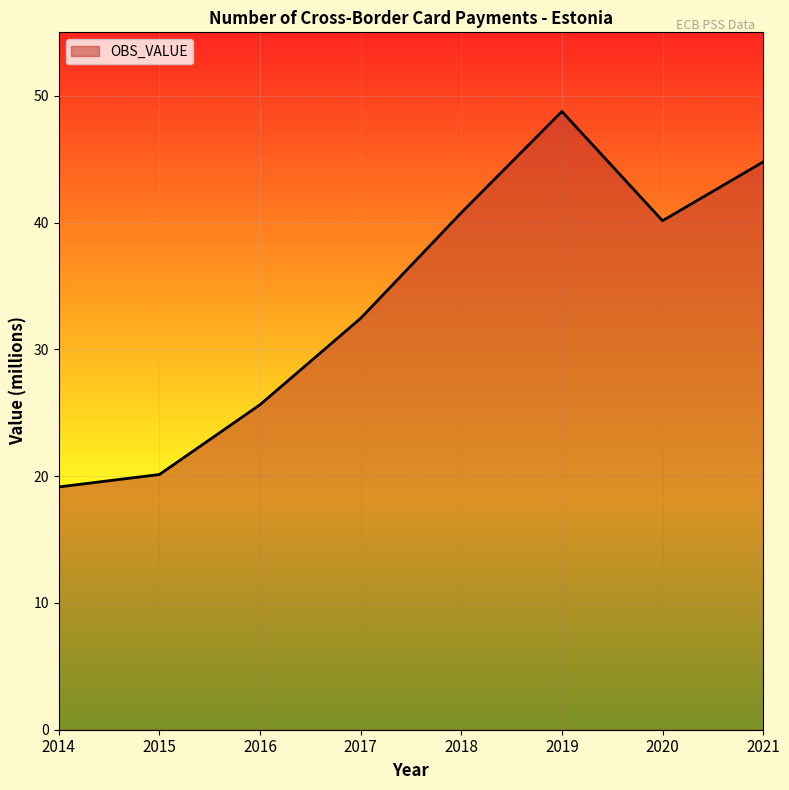

Between 2021 and 2020, which is larger?

2021